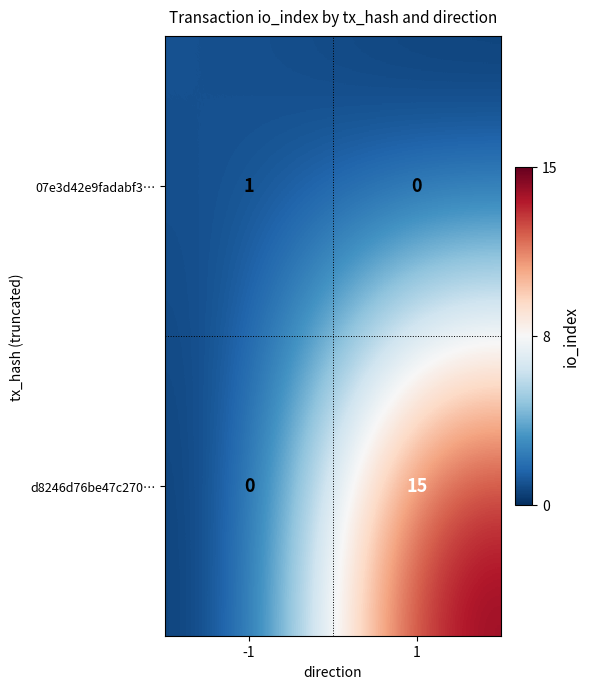

Between -1 and 1, which series saw the biggest shift?

d8246d76be47c270…